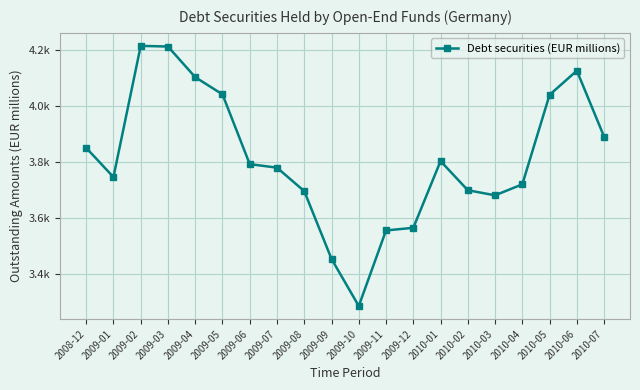

Reading left to right, list all the values displayed in this chart.

3849.2	3744.8	4213.7	4211.3	4101.8	4040.3	3791.1	3778.4	3694.5	3452.3	3284.0	3554.1	3563.5	3801.9	3697.8	3679.6	3719.0	4038.7	4125.0	3889.0